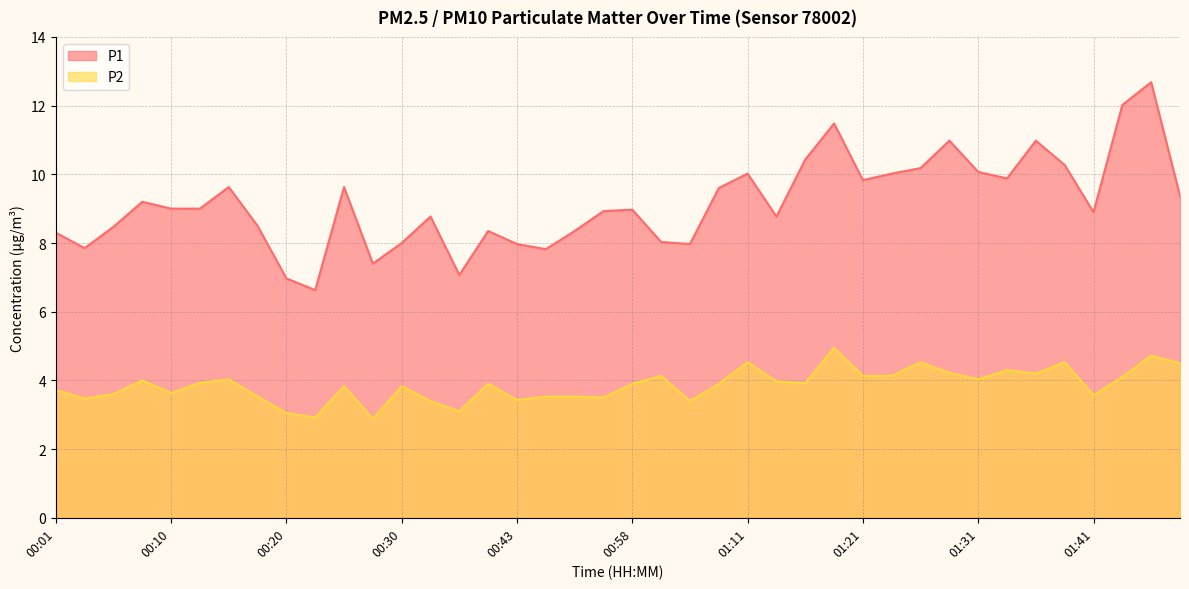

What is the label of the 38th point from the right?

00:06